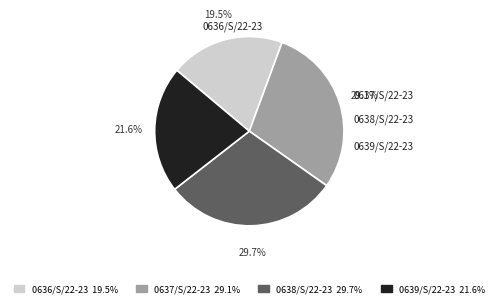

To the nearest percent, what is the difference between the 0636/S/22-23 and 0638/S/22-23 slice percentages?

10%